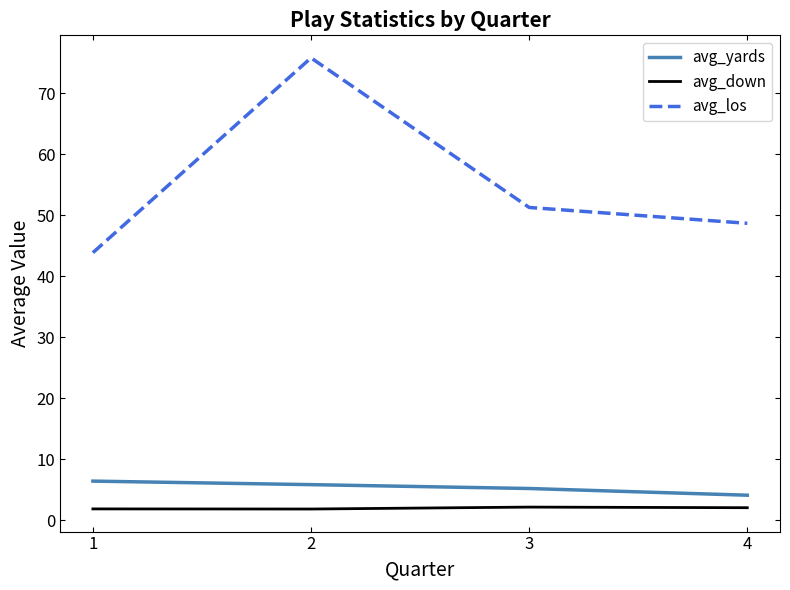

Is it true that avg_yards equals 9.4 at 2?

False